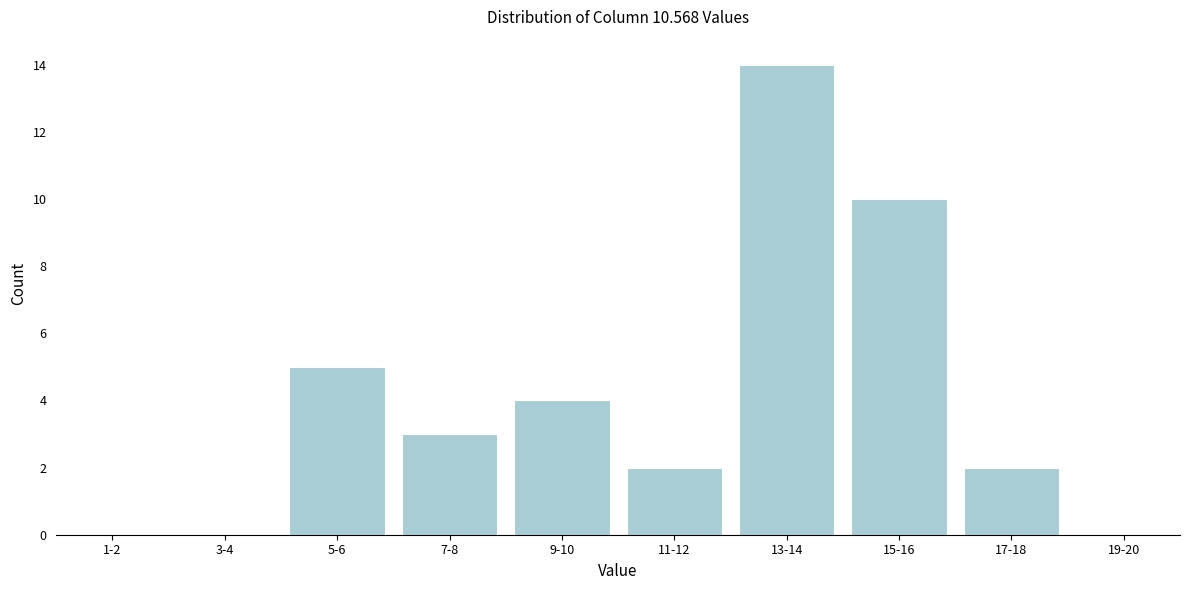

Reading left to right, list all the values displayed in this chart.

1-2=0	3-4=0	5-6=5	7-8=3	9-10=4	11-12=2	13-14=14	15-16=10	17-18=2	19-20=0